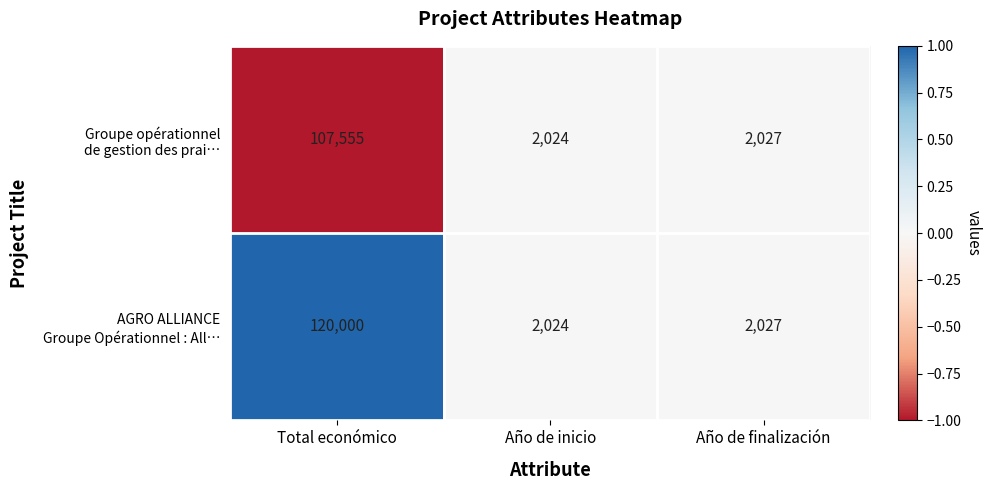

What is the greatest value displayed?

120000